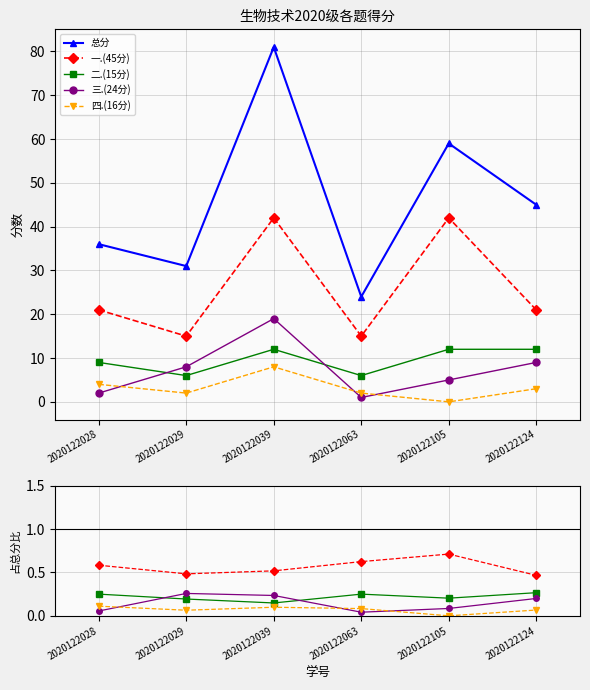

Reading left to right, transcribe all the data shown in this chart.

一.(45分): 2020122028=21	2020122029=15	2020122039=42	2020122063=15	2020122105=42	2020122124=21
二.(15分): 2020122028=9	2020122029=6	2020122039=12	2020122063=6	2020122105=12	2020122124=12
三.(24分): 2020122028=2	2020122029=8	2020122039=19	2020122063=1	2020122105=5	2020122124=9
四.(16分): 2020122028=4	2020122029=2	2020122039=8	2020122063=2	2020122105=0	2020122124=3
总分: 2020122028=36	2020122029=31	2020122039=81	2020122063=24	2020122105=59	2020122124=45